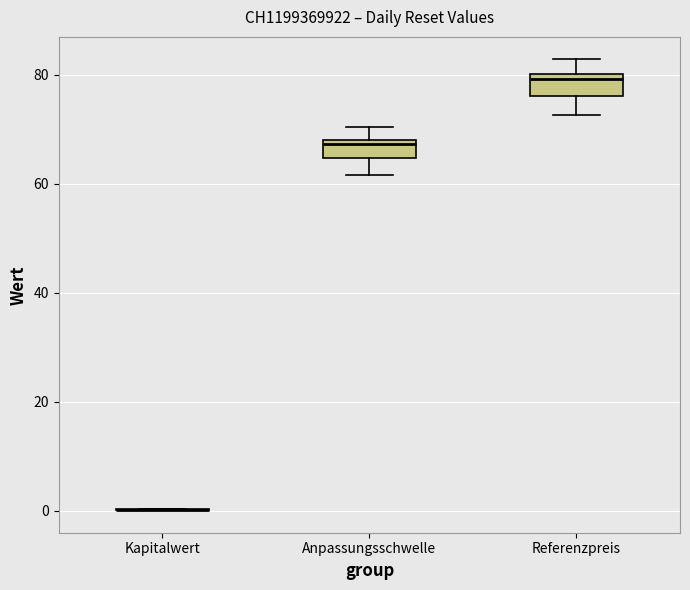

Where does the lower whisker of the box for Referenzpreis end on the y-axis? The values are not printed on the chart, so give them approximately, as read against the axis.

72